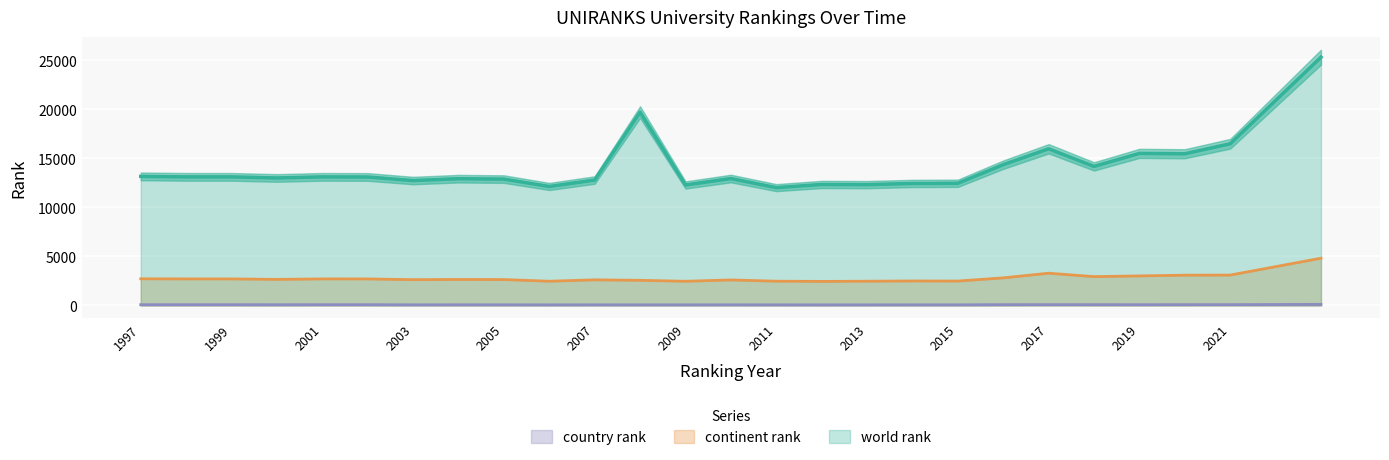

True or false: country rank and continent rank intersect in this chart.

False